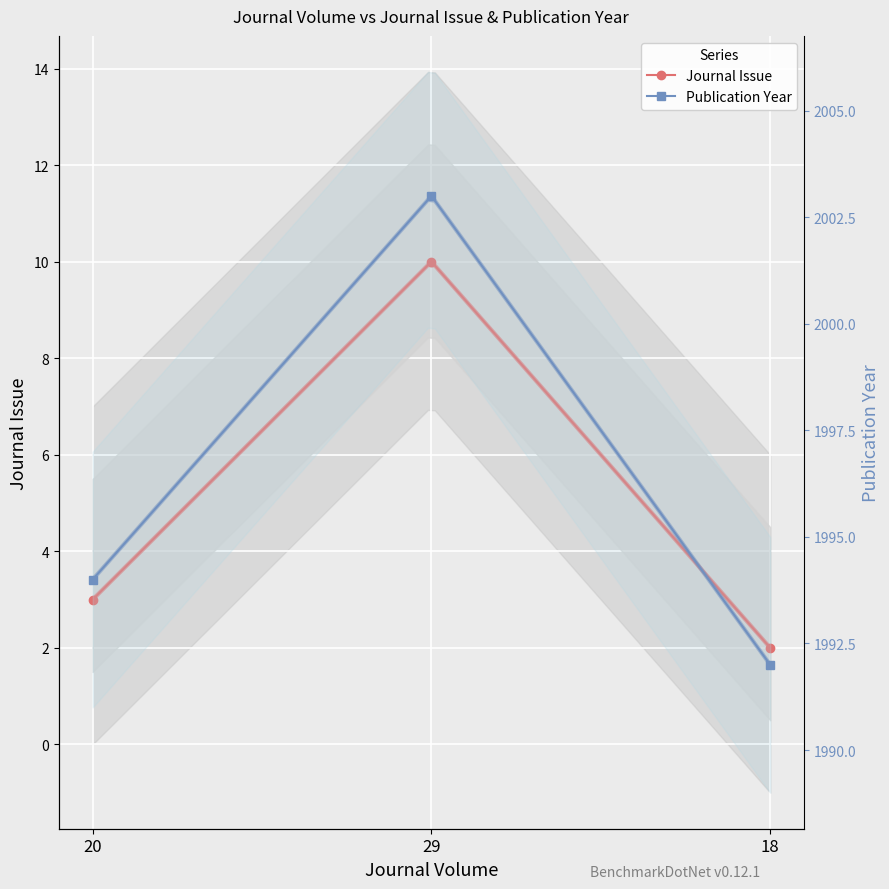

What is the difference between the second highest and minimum values in the Publication Year series?

2